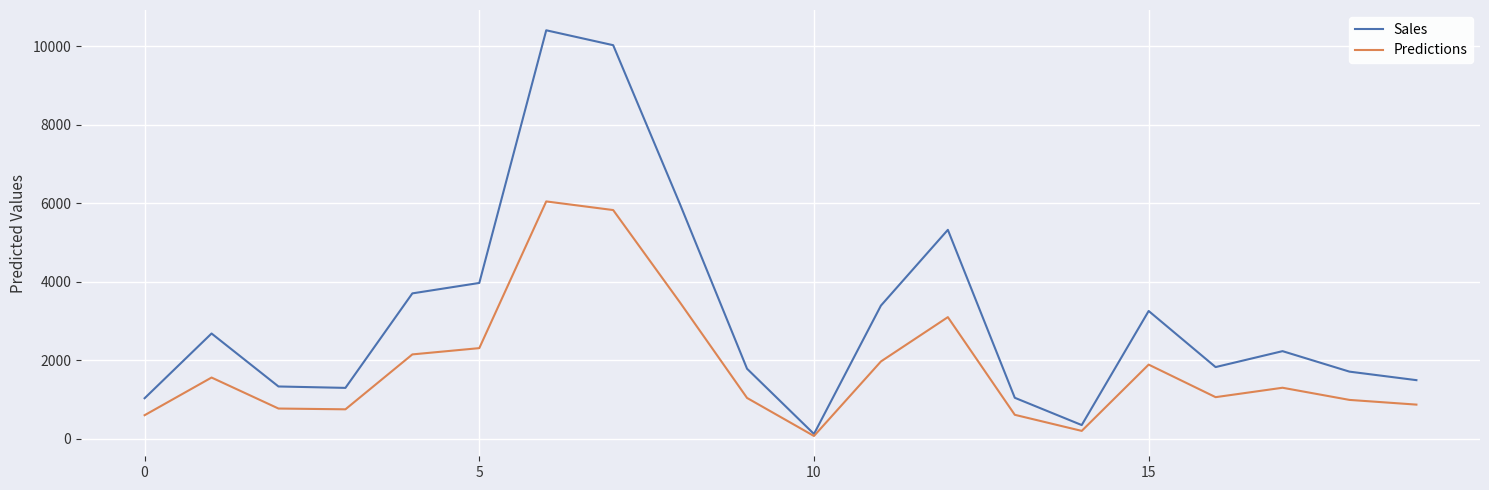

Rank the series by their average value, from highest to lowest.

Sales, Predictions